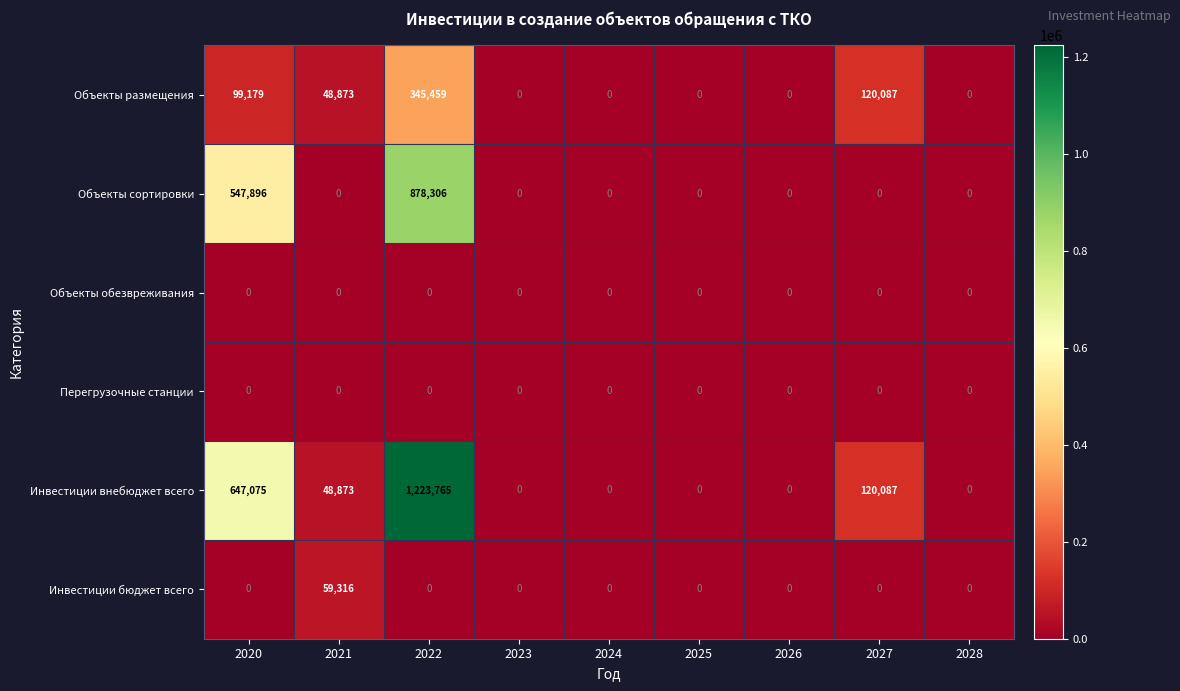

What is the spread (max minus min) of values at 2021?

59316